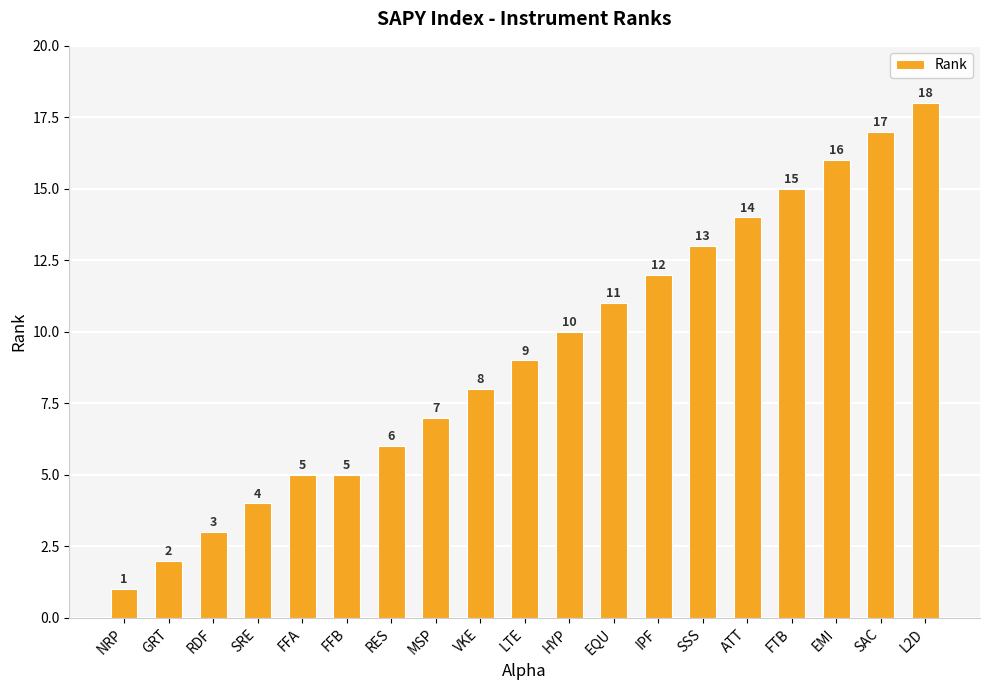

What is the average value?

9